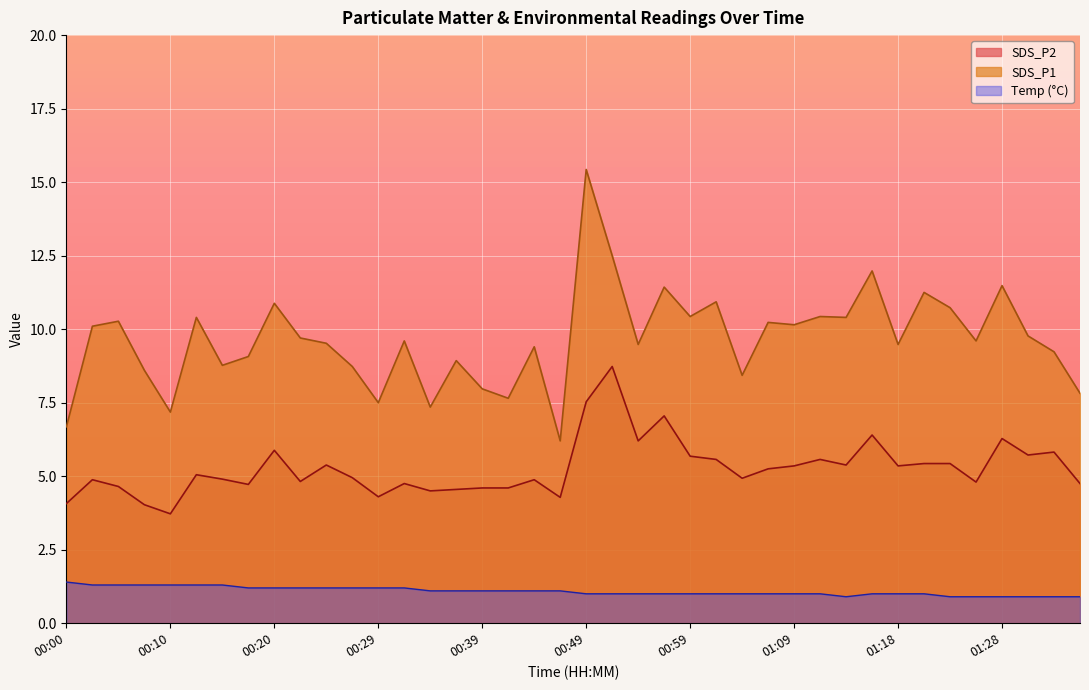

At which category is the sum across all series the highest?

00:49